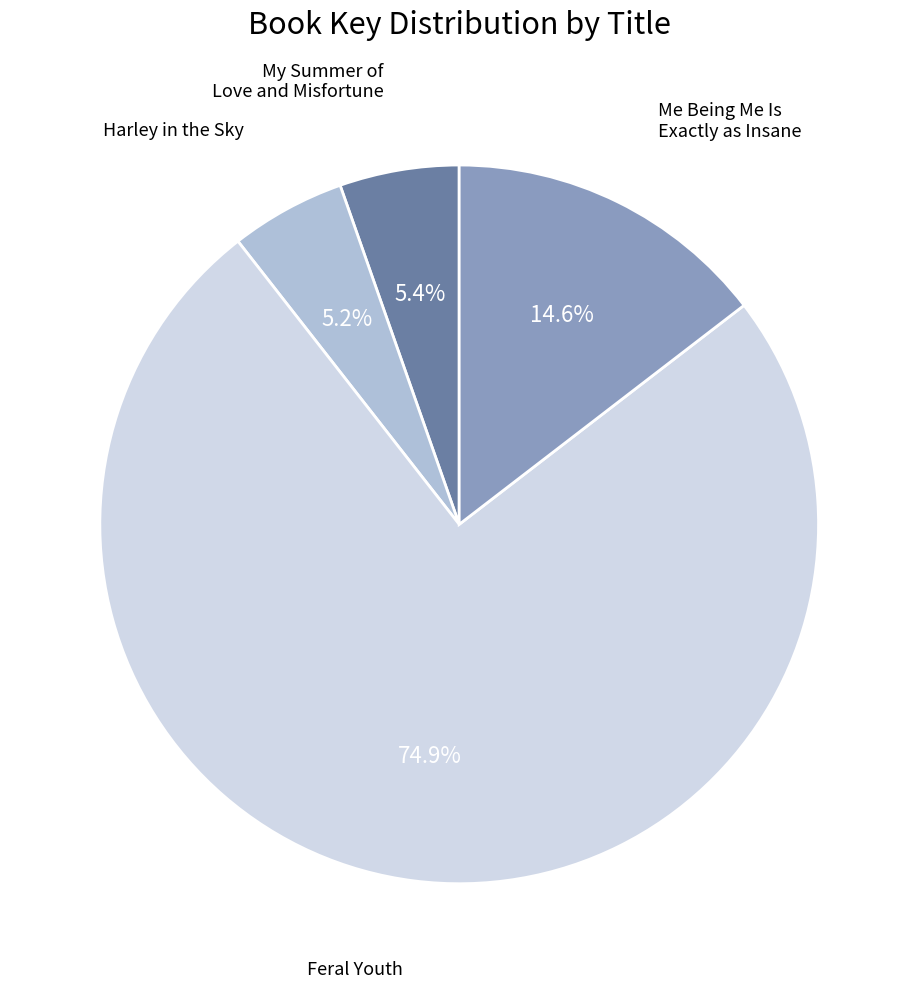

Is there any slice that represents more than half of the pie?

Yes